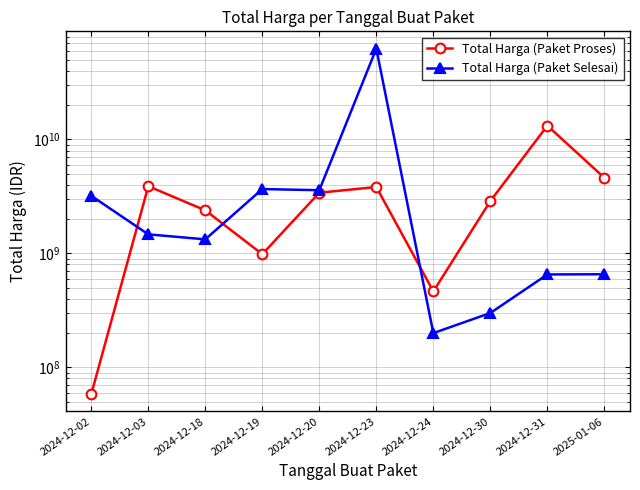

Reading left to right, what are all the values shown in this chart?

Total Harga (Paket Proses): 2024-12-02=58272000	2024-12-03=3889401600	2024-12-18=2389735200	2024-12-19=984972000	2024-12-20=3410174400	2024-12-23=3827760000	2024-12-24=464445888	2024-12-30=2878800000	2024-12-31=13217400000	2025-01-06=4613012370
Total Harga (Paket Selesai): 2024-12-02=3204000000	2024-12-03=1470600000	2024-12-18=1329480000	2024-12-19=3672000000	2024-12-20=3588000000	2024-12-23=62711350800	2024-12-24=200000004	2024-12-30=300000000	2024-12-31=654000000	2025-01-06=657000000